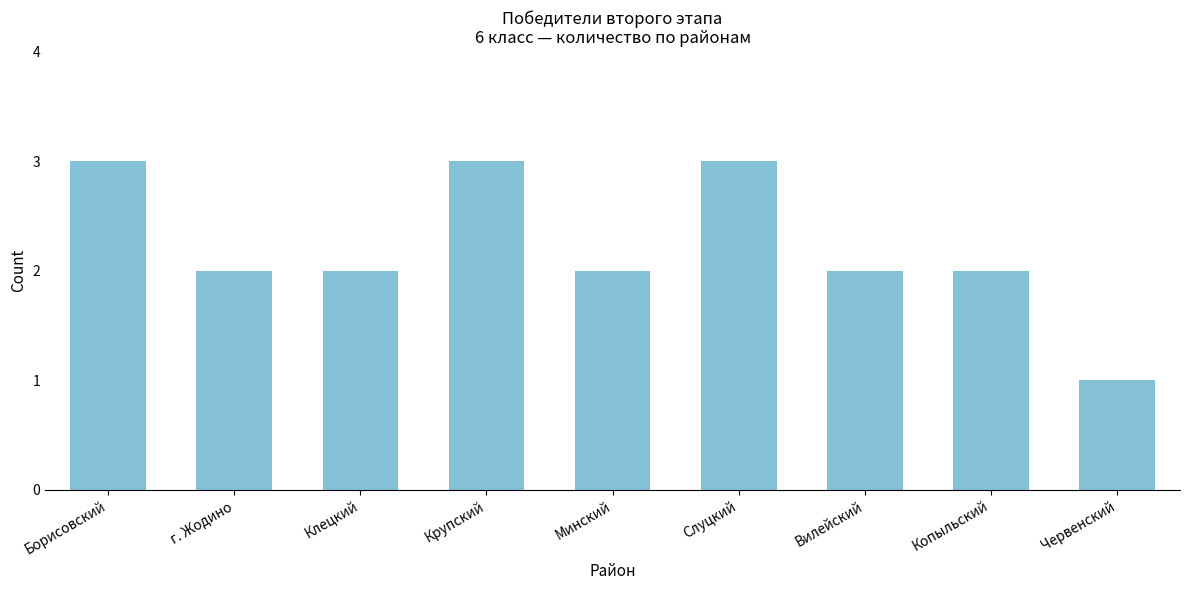

Reading left to right, what are all the values shown in this chart?

Борисовский=3	г. Жодино=2	Клецкий=2	Крупский=3	Минский=2	Слуцкий=3	Вилейский=2	Копыльский=2	Червенский=1